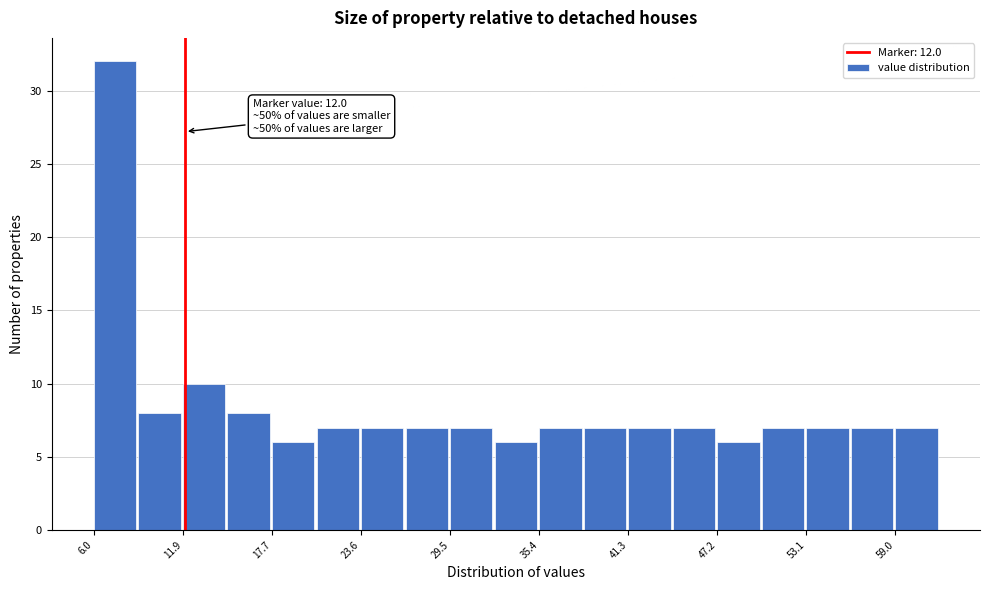

Around what value on the x-axis is the tallest bar? Give the approximate position of its centre, as read against the axis.

7